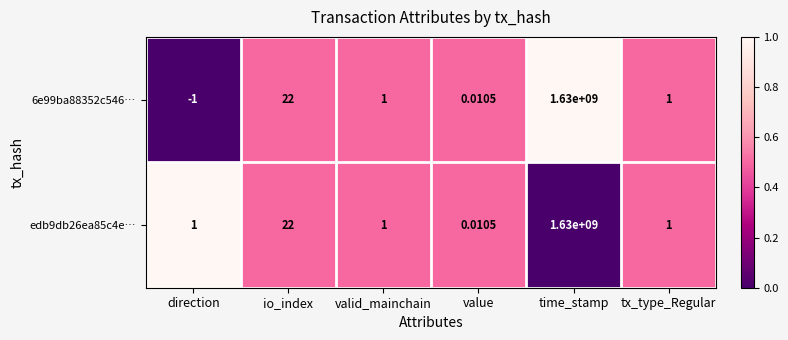

Which category has the lowest value across all series?

direction